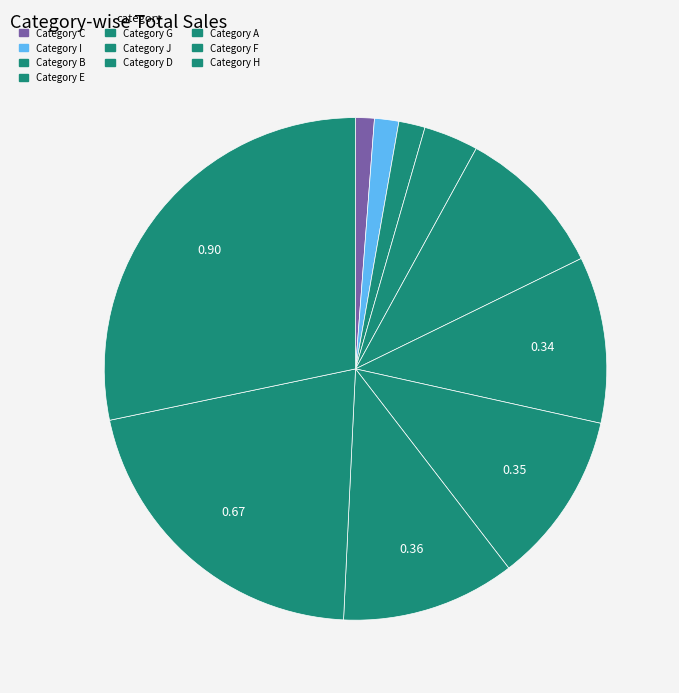

What is the smallest slice in the pie chart?

Category C